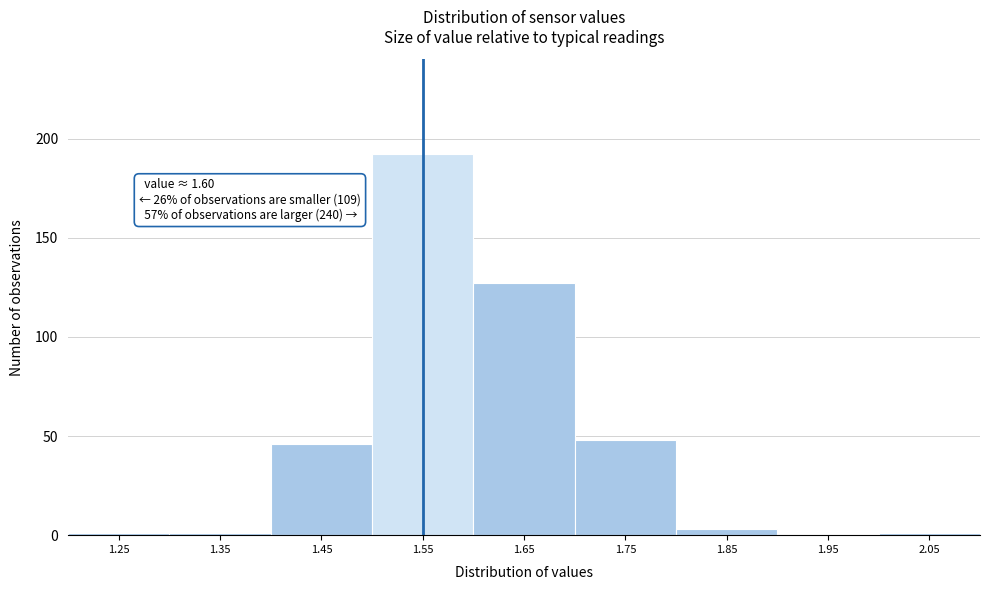

Reading left to right, list all the values displayed in this chart.

1.25=1	1.35=1	1.45=46	1.55=192	1.65=127	1.75=48	1.85=3	1.95=0	2.05=1